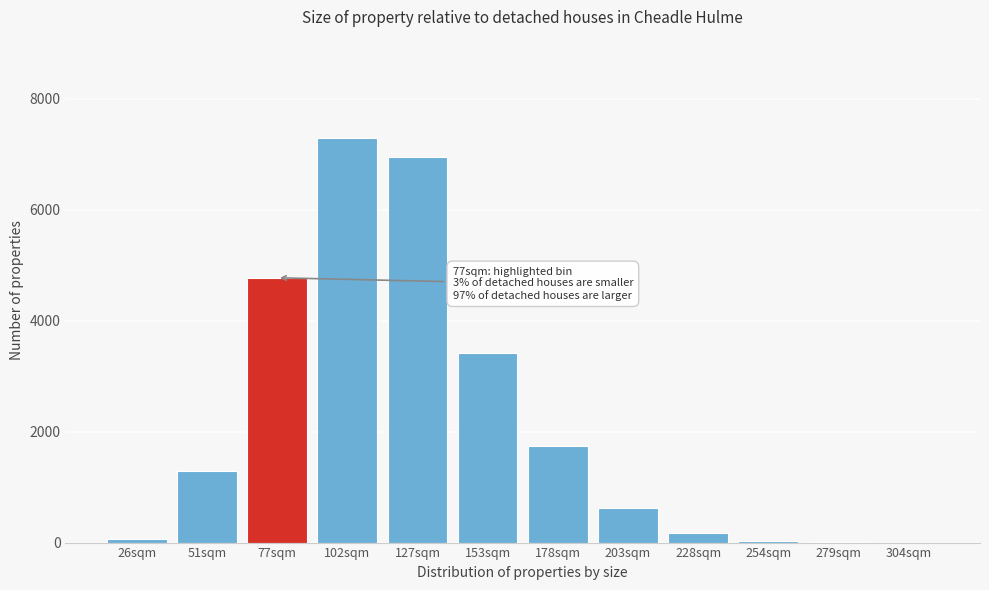

What is the greatest value displayed?

7294.0